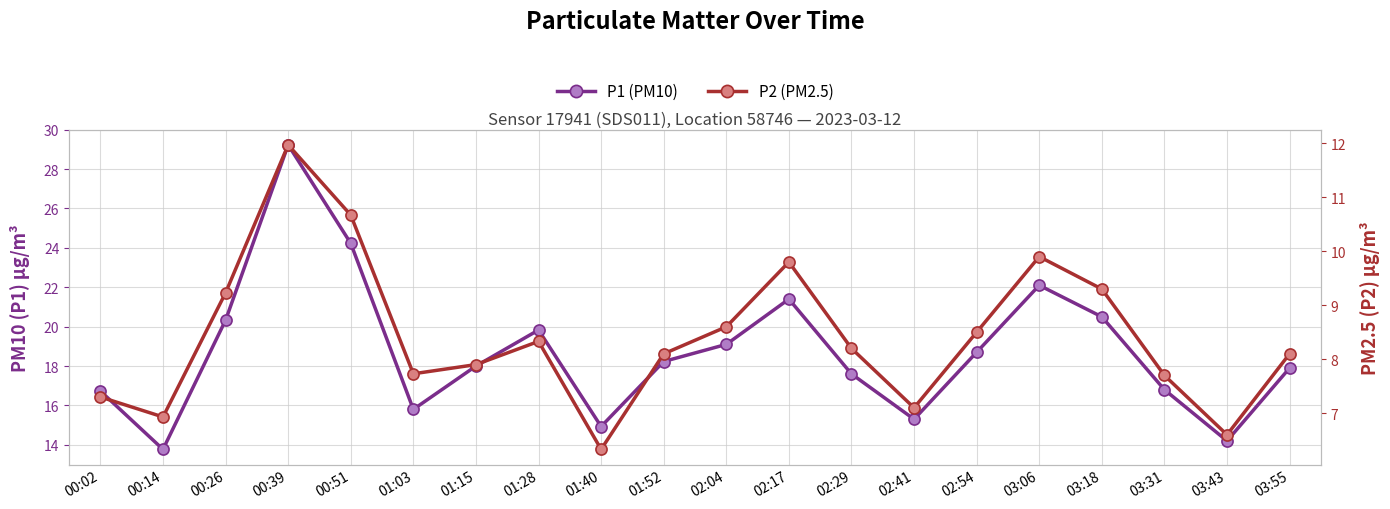

The P2 (PM2.5) series shows 2.5 at 03:55. True or false?

False